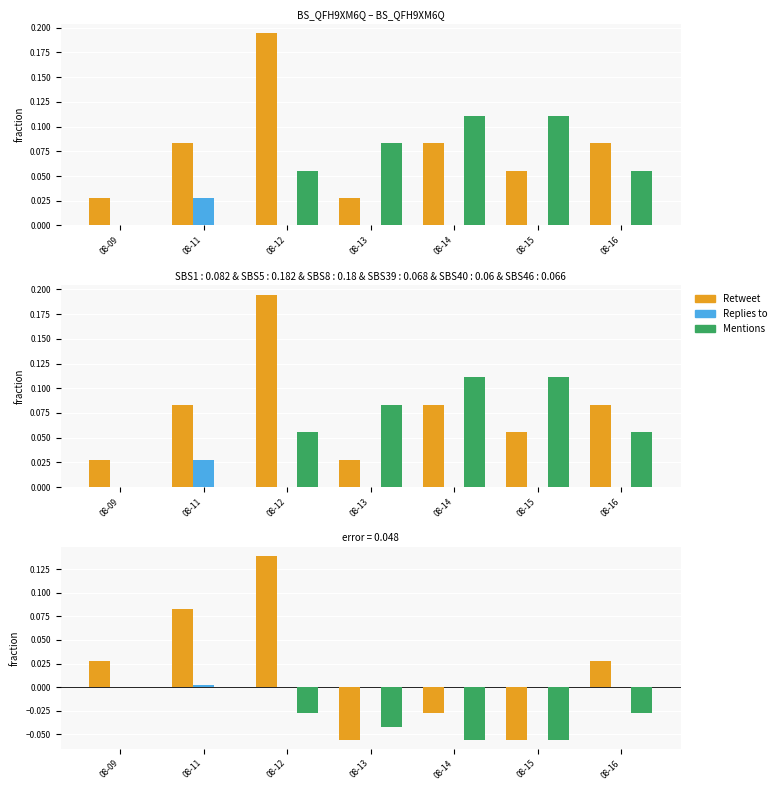

Between 08-13 and 08-16, which series saw the biggest shift?

Retweet